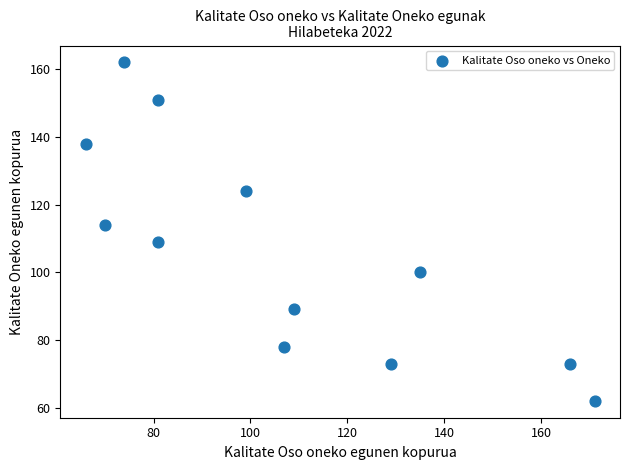

What is the range of Y values (max minus min)?

100